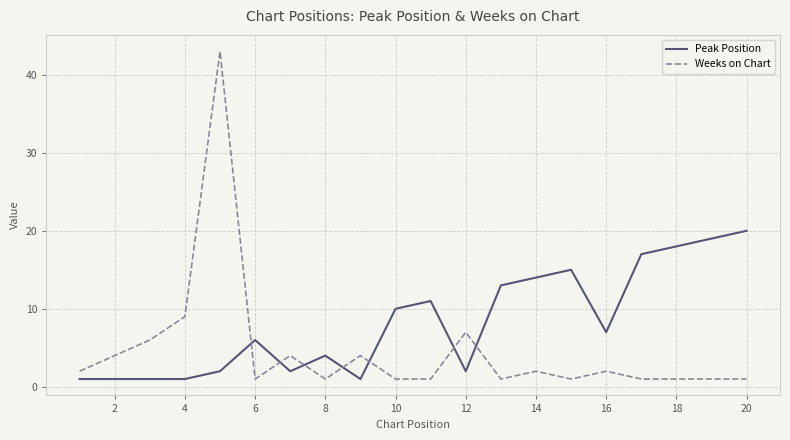

How many categories are shown in the chart?

20